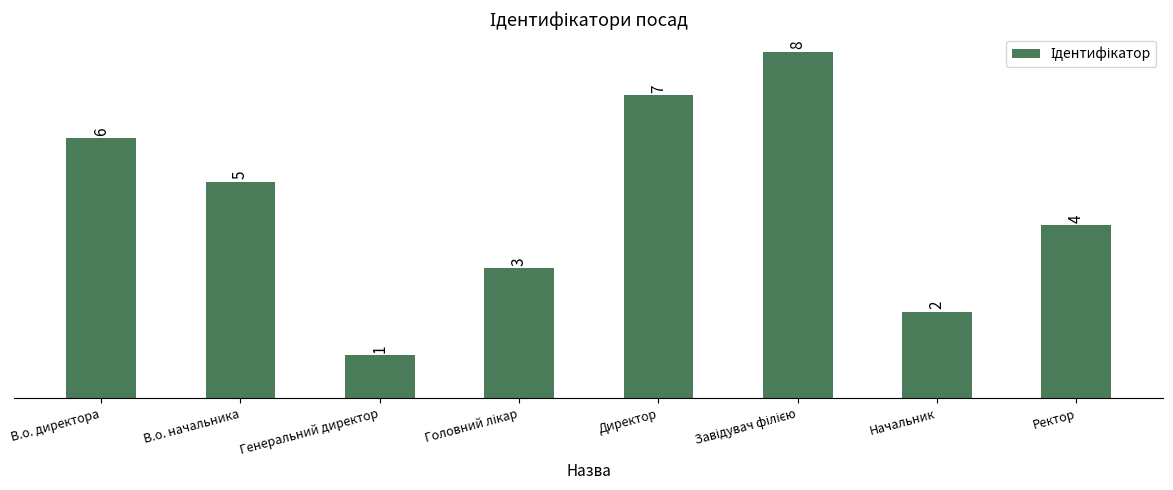

At which label does the data first exceed 5?

В.о. директора